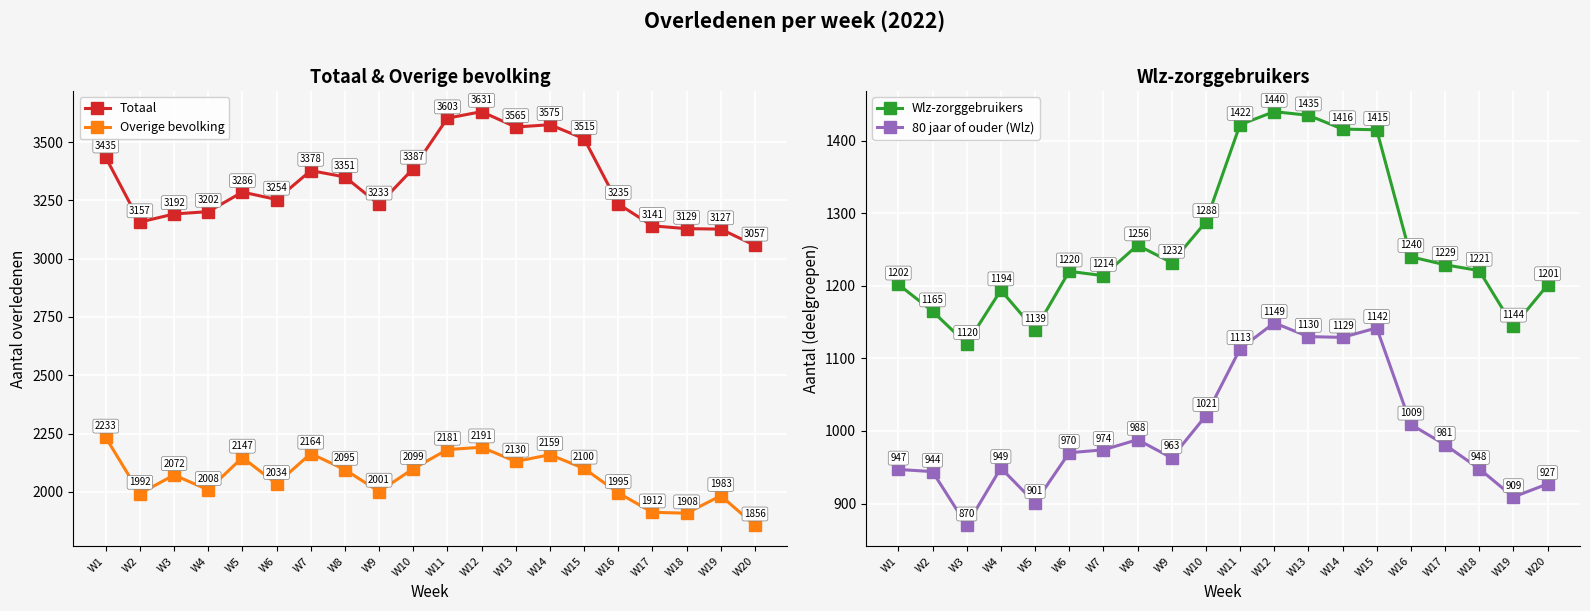

How many distinct data groups are displayed?

4